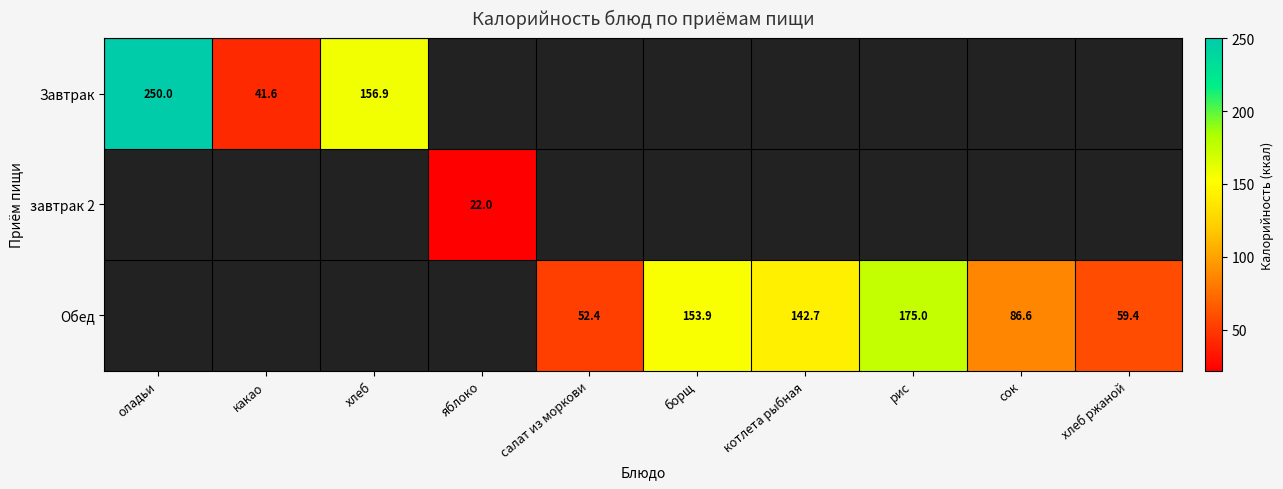

True or false: Завтрак has a value of 246.8 at хлеб.

False